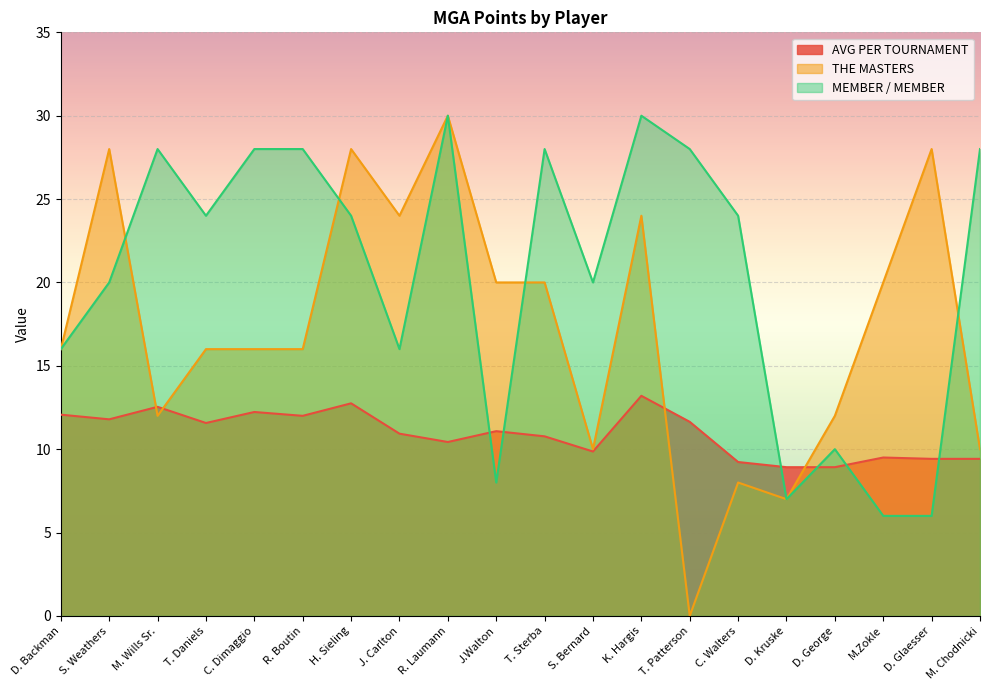

What value does the AVG PER TOURNAMENT series have at C. Dimaggio?

12.2